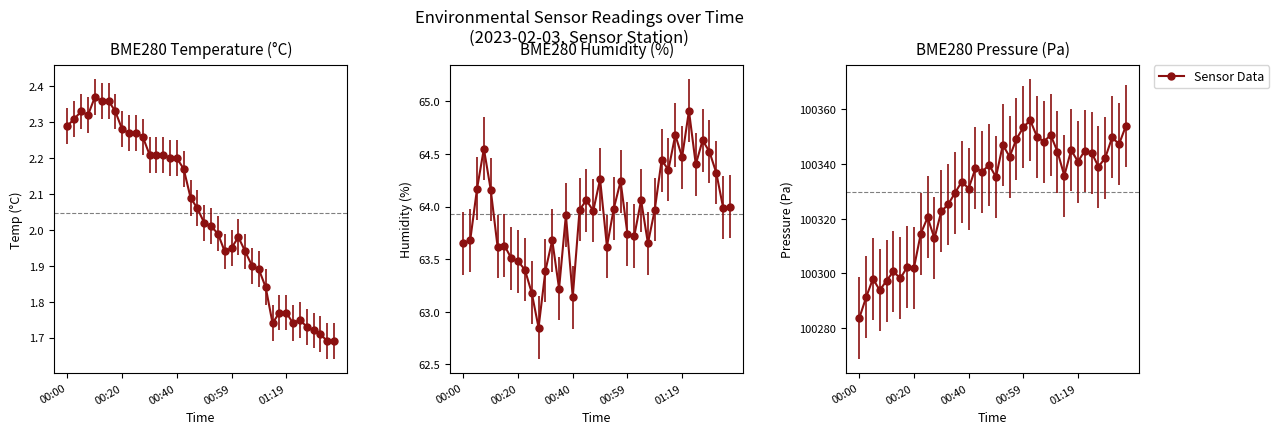

What is the total value across all series at 01:19?

100407.2